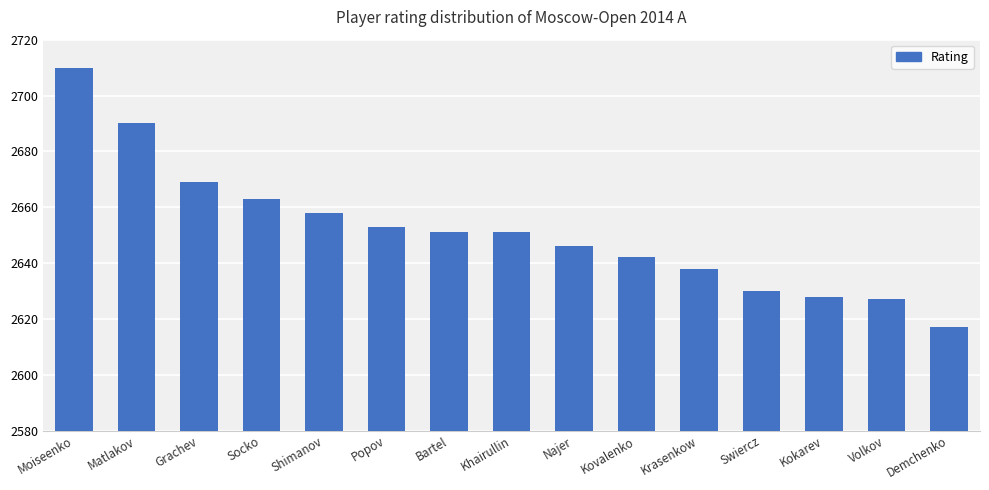

How many bars are there in total?

15